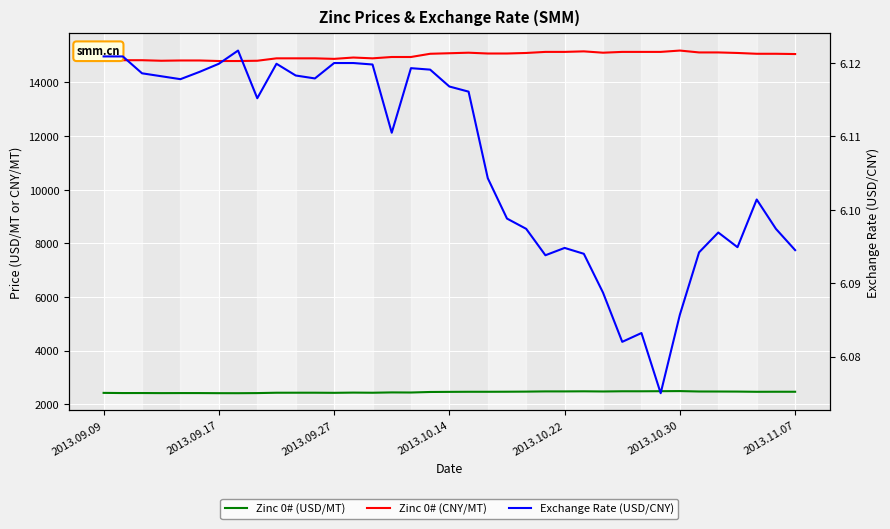

True or false: Zinc 0# (USD/MT) and Zinc 0# (CNY/MT) cross at least once.

False